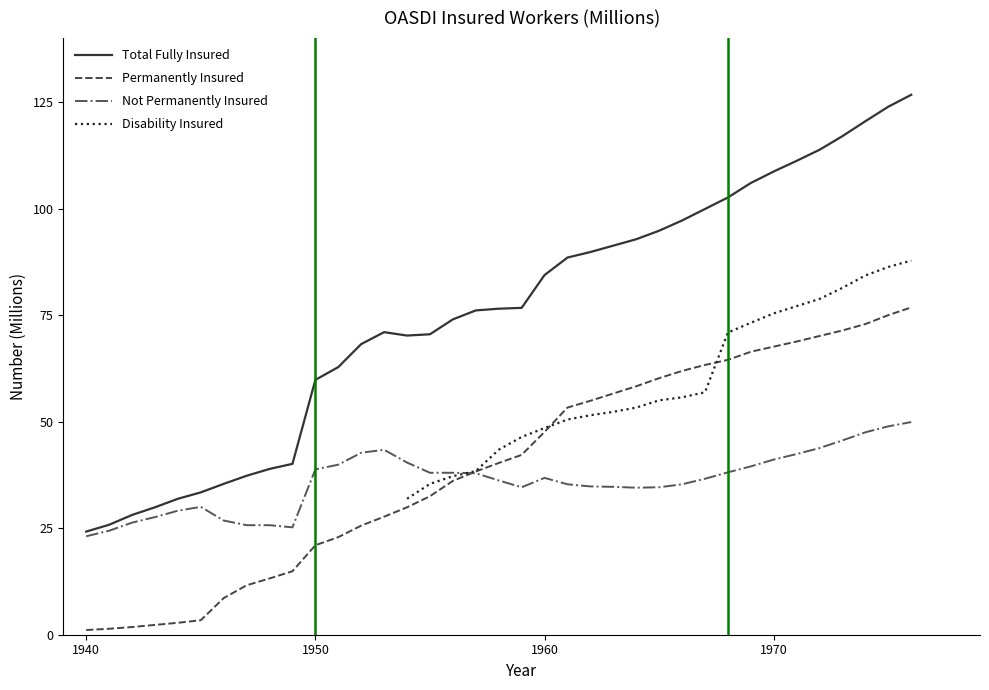

What is the highest value of the Not Permanently Insured series?

49.9